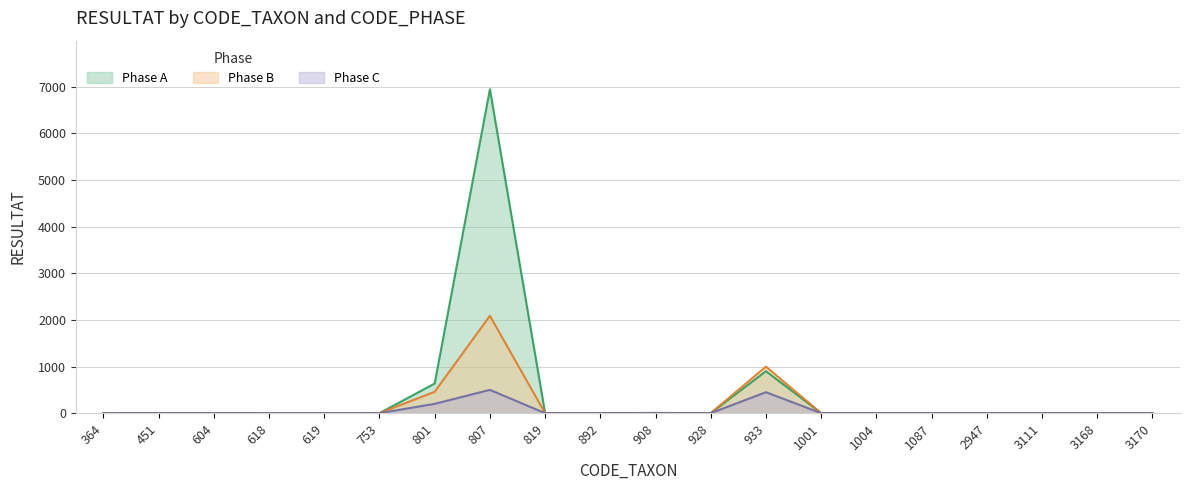

What is the average value of the Phase C series?

58